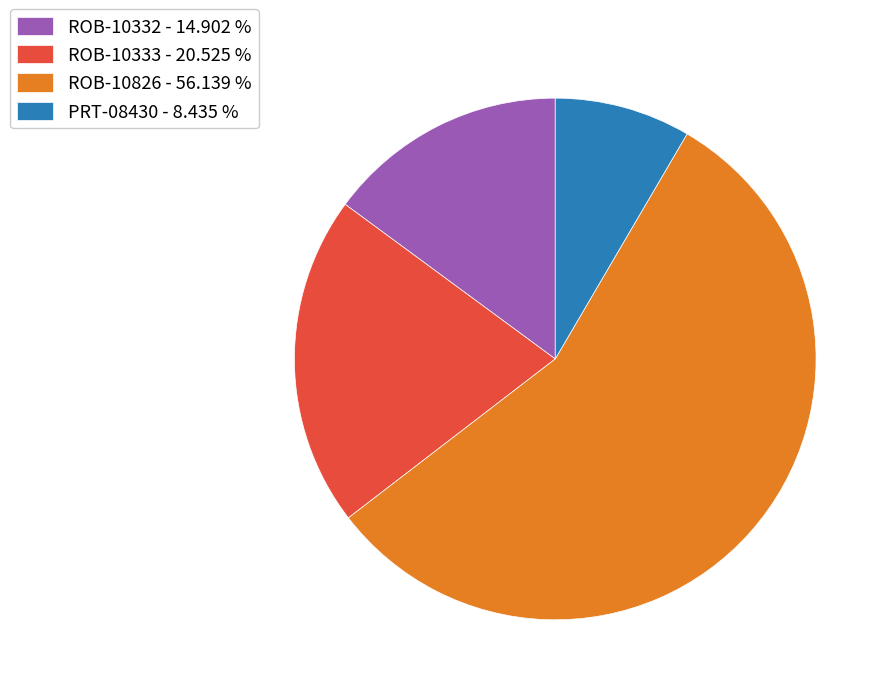

Which slice is the largest?

ROB-10826